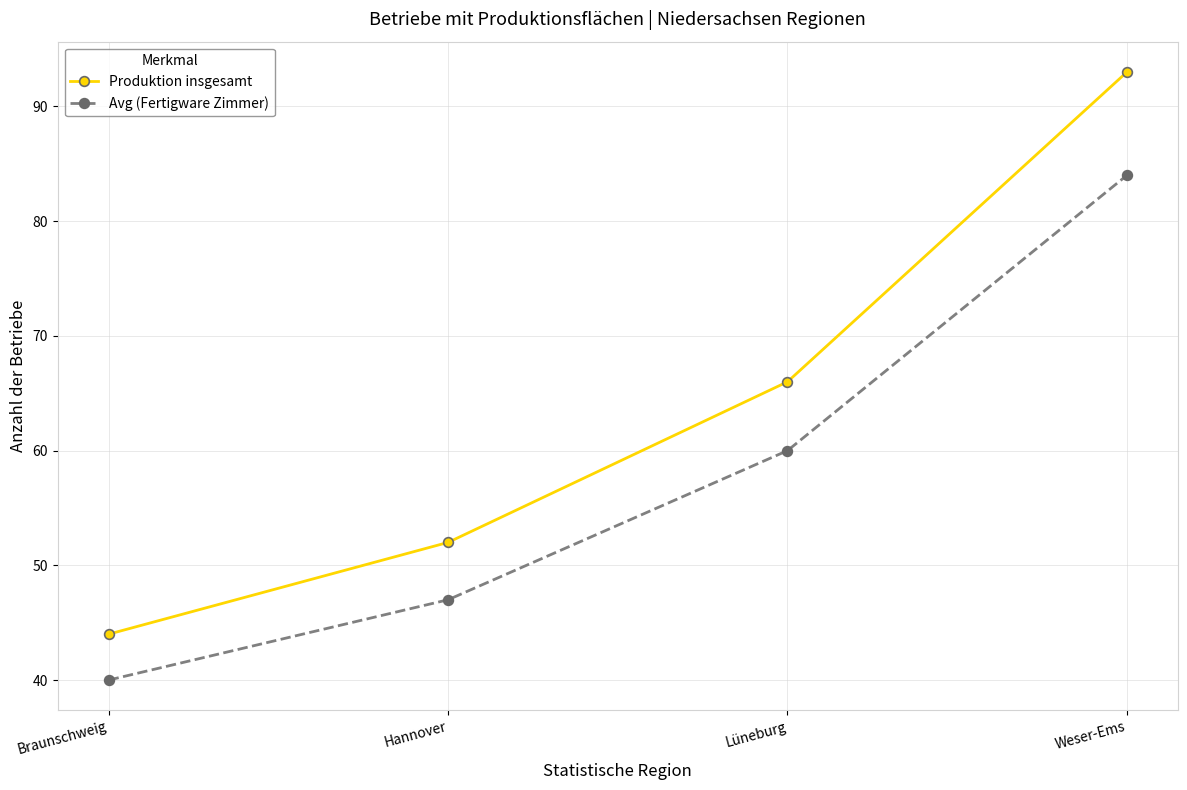

Is it true that Avg (Fertigware Zimmer) equals 60 at Lüneburg?

True